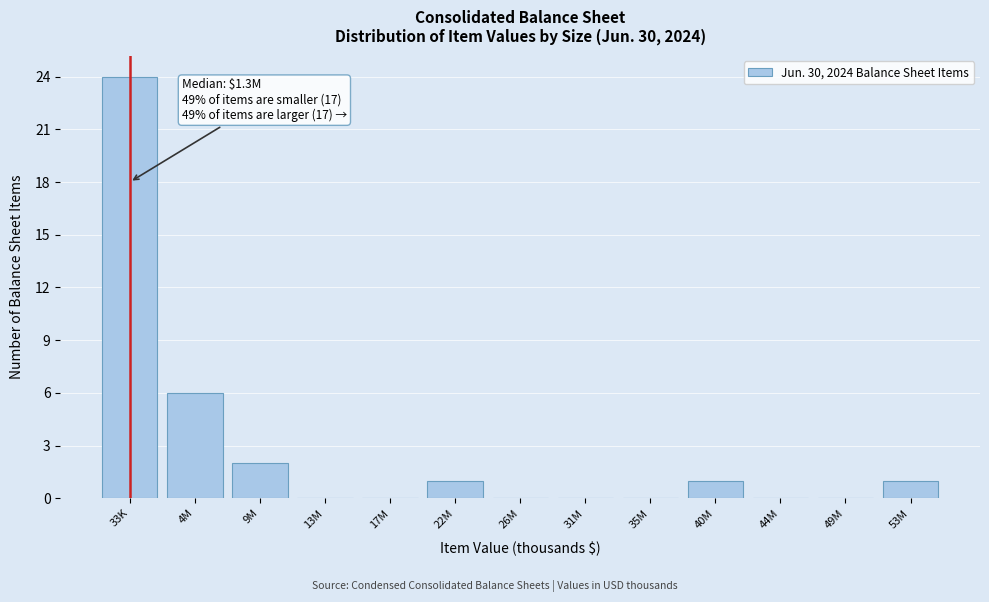

Reading right to left, transcribe all the data shown in this chart.

53M=1	49M=0	44M=0	40M=1	35M=0	31M=0	26M=0	22M=1	17M=0	13M=0	9M=2	4M=6	33K=24